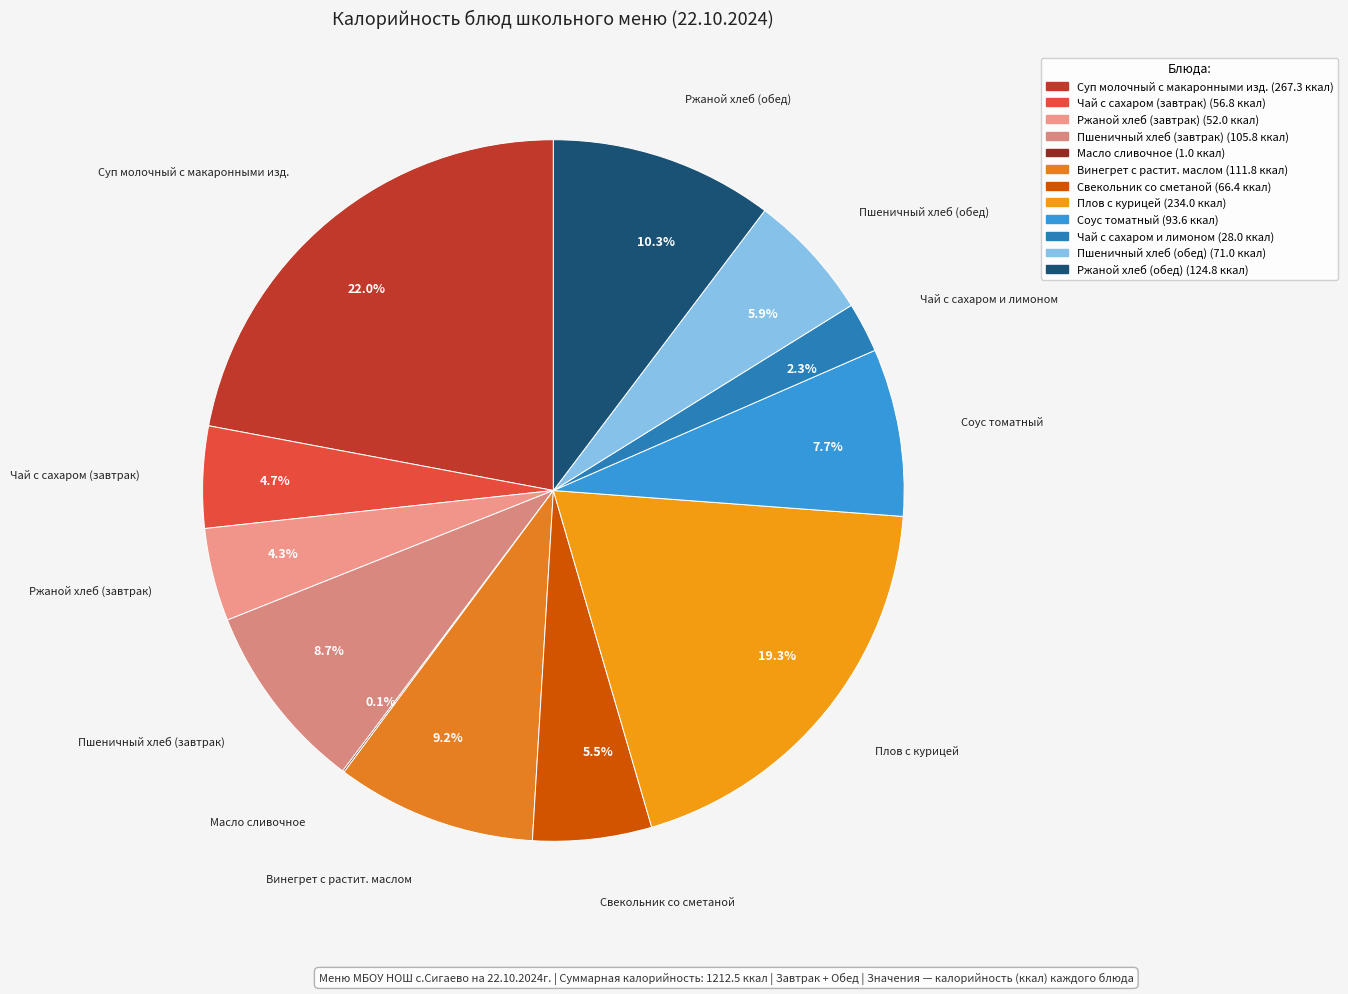

To the nearest percent, what is the average slice percentage?

8%